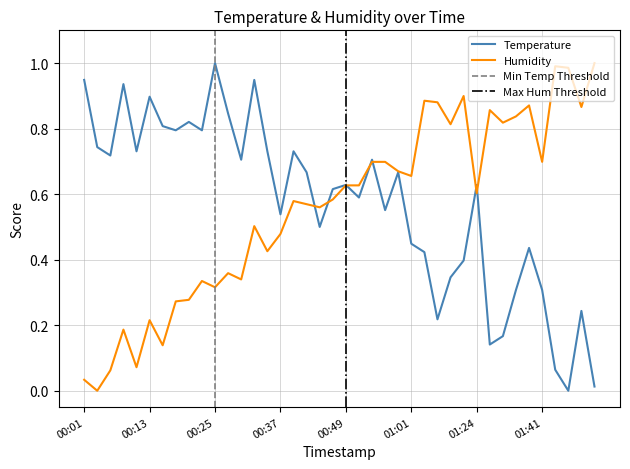

Rank the series at 01:24 from lowest to highest value.

Humidity, Temperature